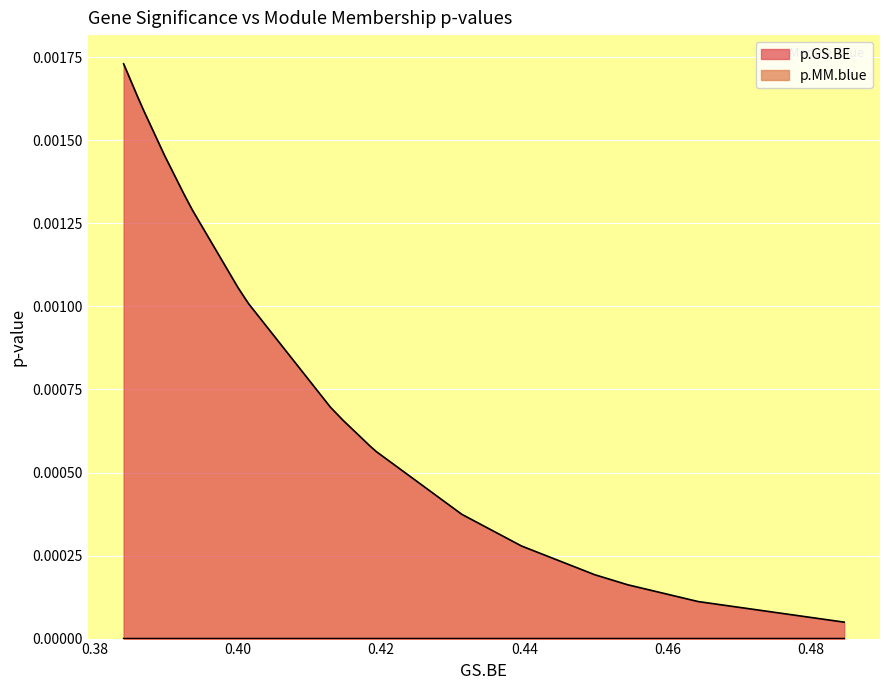

Which series has the widest spread of values?

p.GS.BE